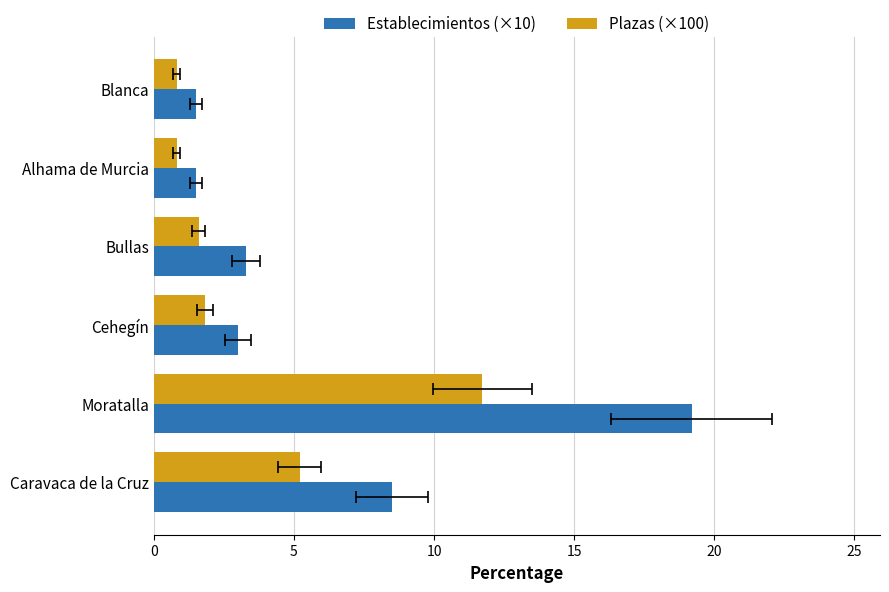

How many bars are there in total?

12